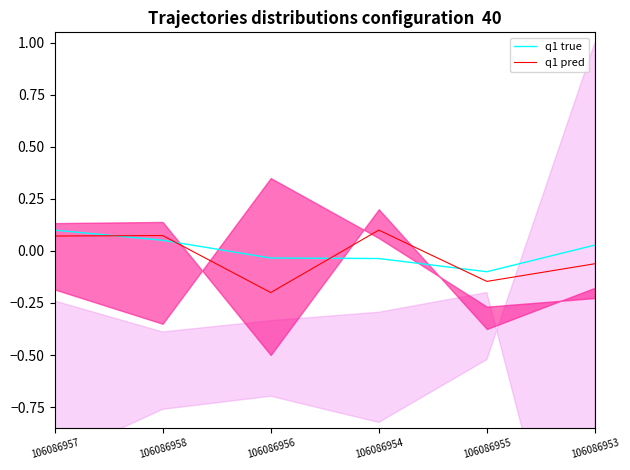

Count the number of categories in the chart.

6